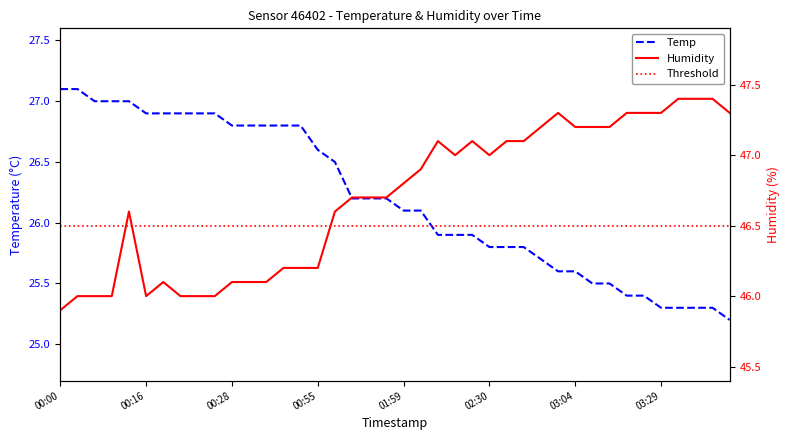

What is the greatest value displayed?

47.4